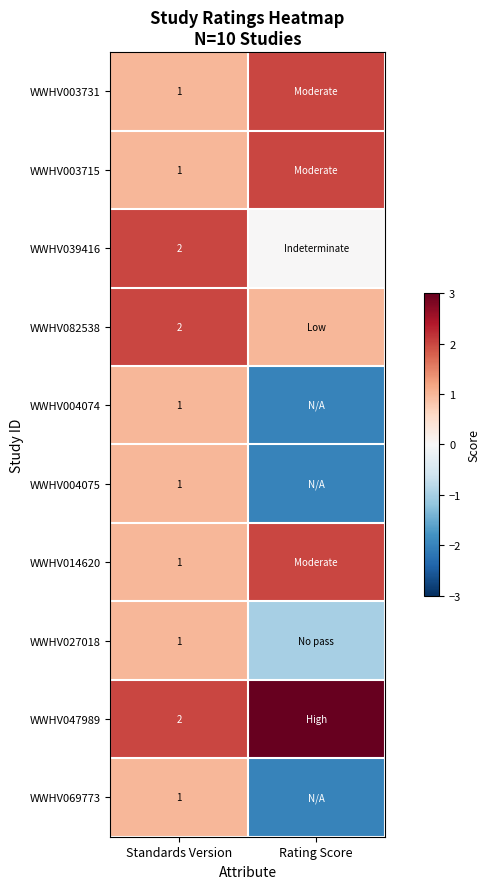

What is the total value across all series at Standards Version?

13